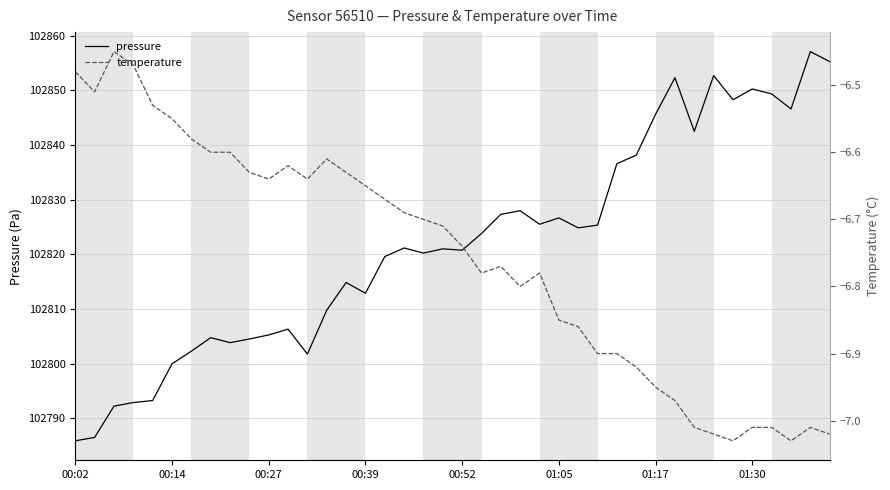

Does the chart display data point markers on the line(s)?

No